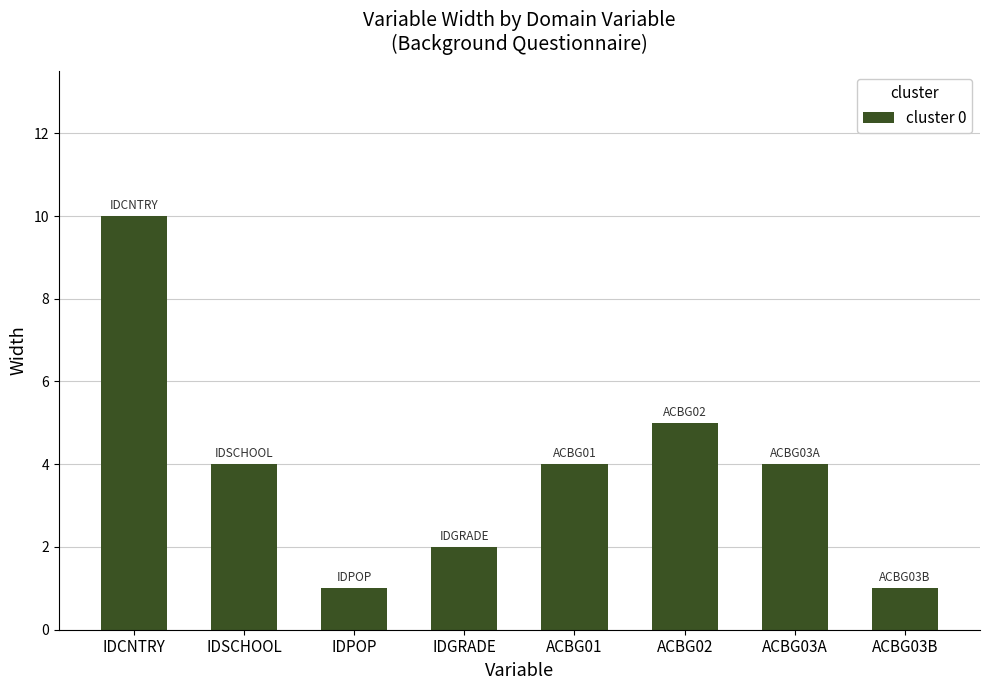

What is the label of the 8th bar from the right?

IDCNTRY